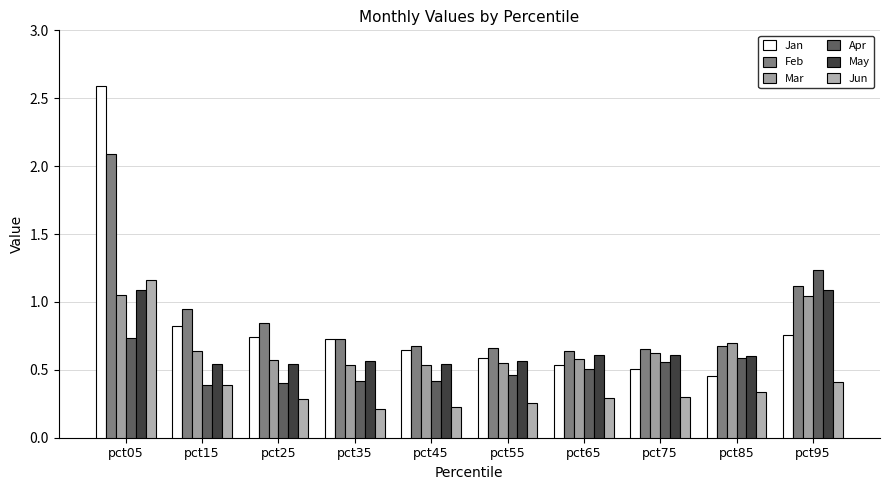

The Jan series shows 0.7 at pct35. True or false?

True